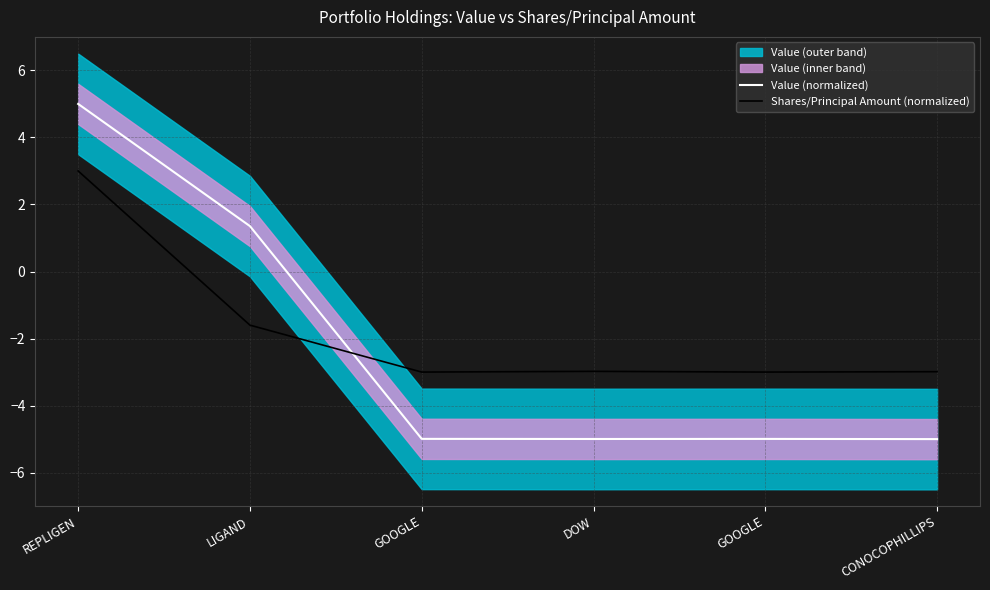

Read the Shares/Principal Amount (normalized) value at GOOGLE.

-3.0